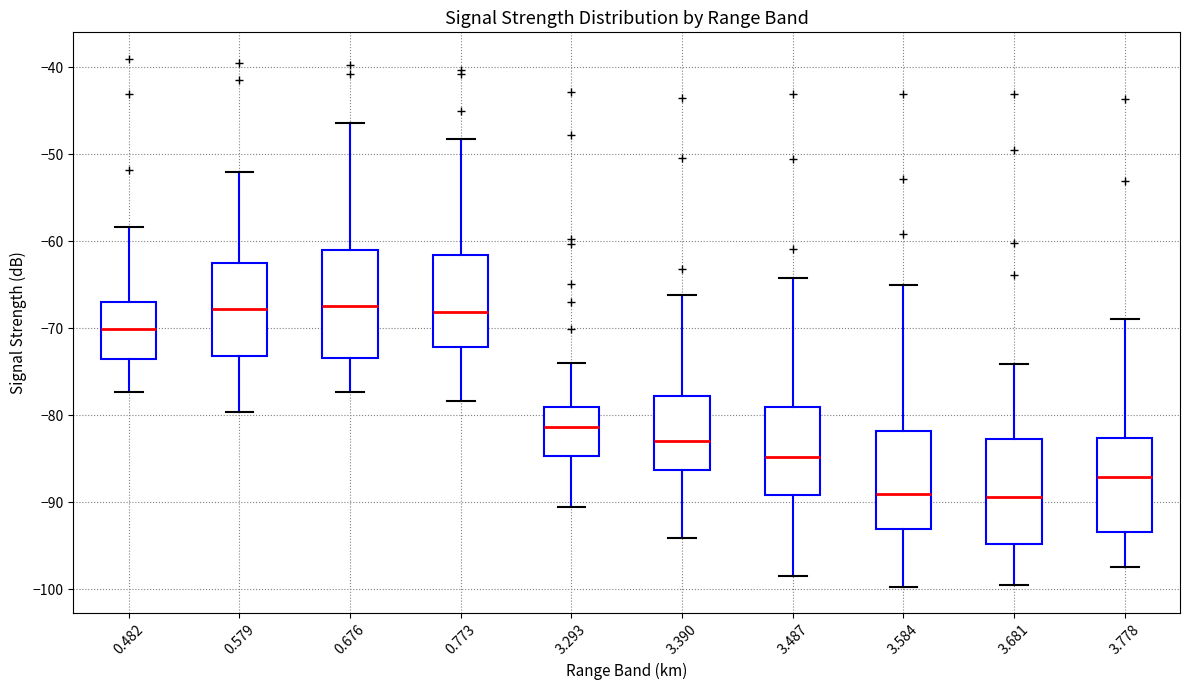

Where does the lower whisker of the box at x = 3.293 end on the y-axis? The values are not printed on the chart, so give them approximately, as read against the axis.

-91